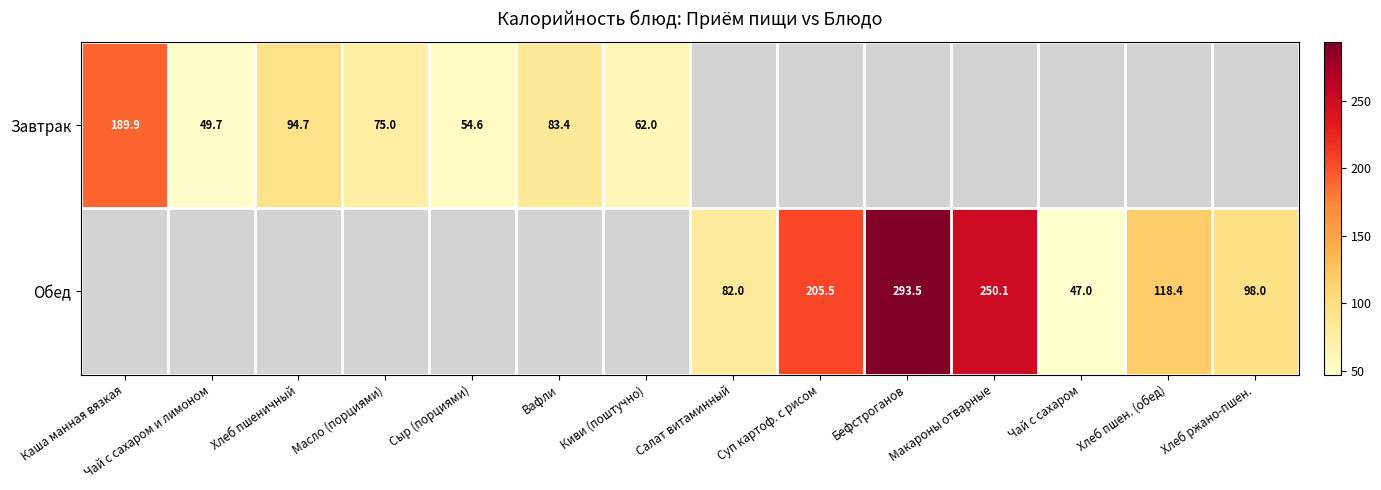

True or false: Завтрак has a value of 62.0 at Киви (поштучно).

True